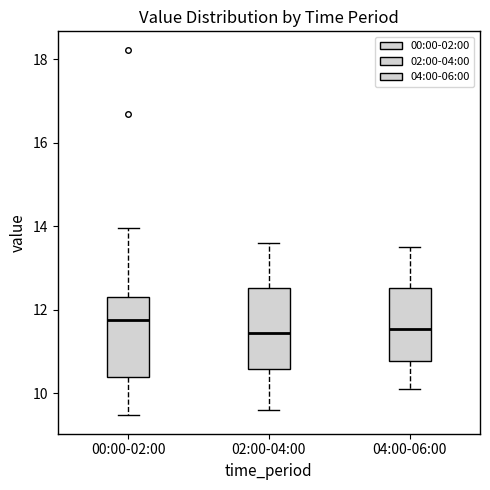

Reading left to right, transcribe this box plot: for each box, give where its median line is, the range the box spans, and where its two whiskers end, as read against the y-axis. The values are not printed on the chart, so give them approximately, as read against the axis.

00:00-02:00: median 11.8, box 10.4 to 12.4, whiskers 9.4 to 14.0
02:00-04:00: median 11.4, box 10.6 to 12.6, whiskers 9.6 to 13.6
04:00-06:00: median 11.6, box 10.8 to 12.6, whiskers 10.2 to 13.6